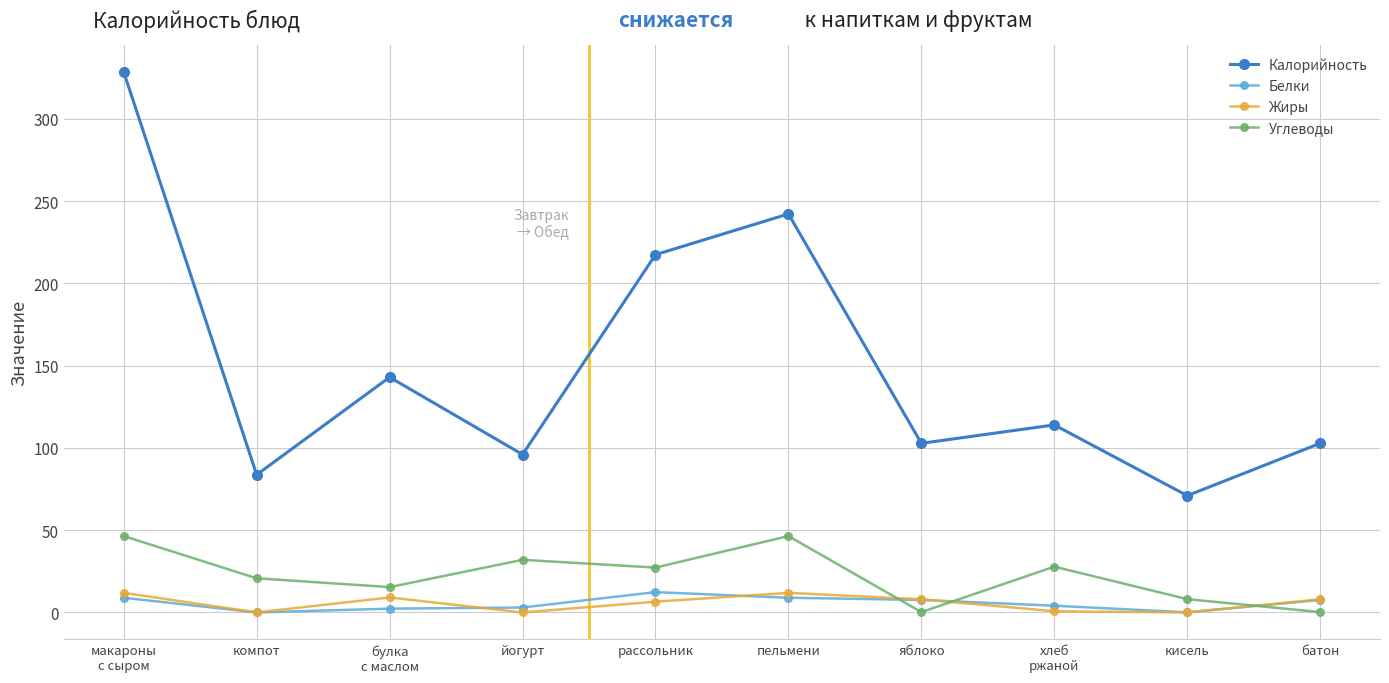

What is the total value across all series at яблоко?

118.6